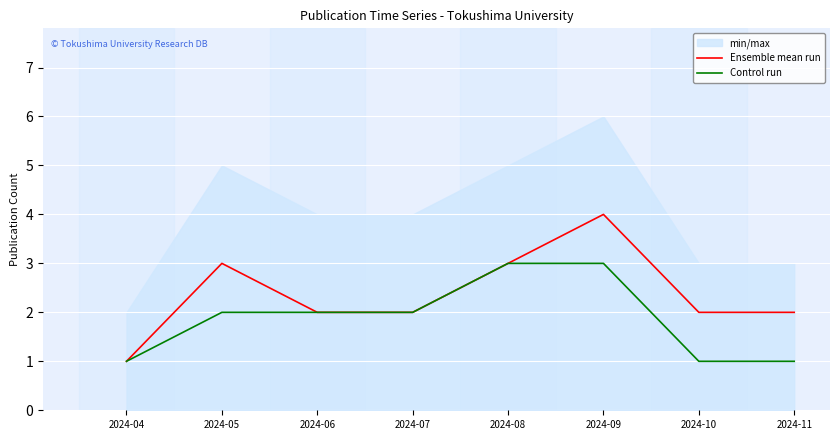

True or false: Control run and Ensemble mean run cross at least once.

False